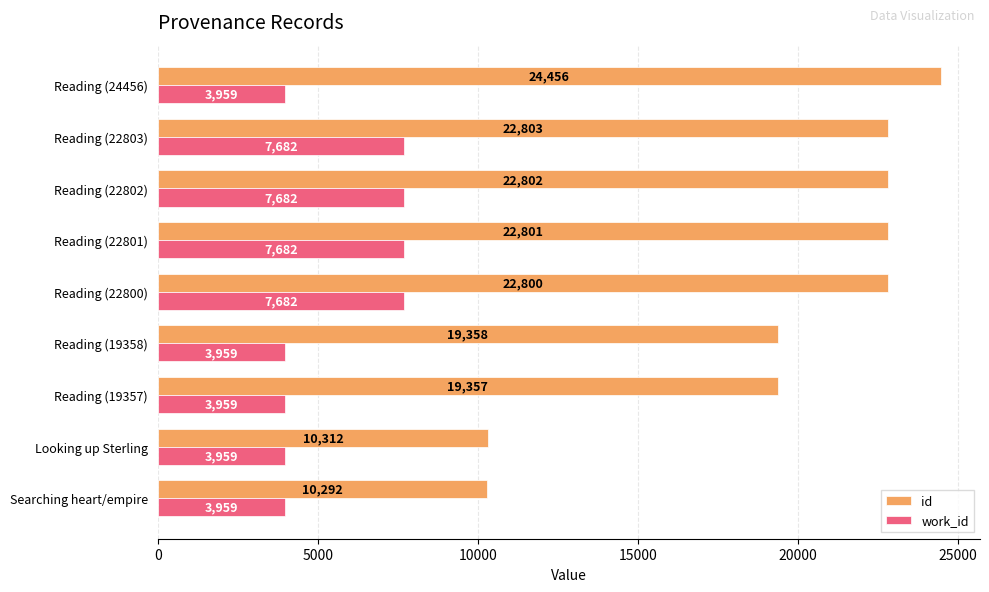

List the series in order of their peak value, highest first.

id, work_id